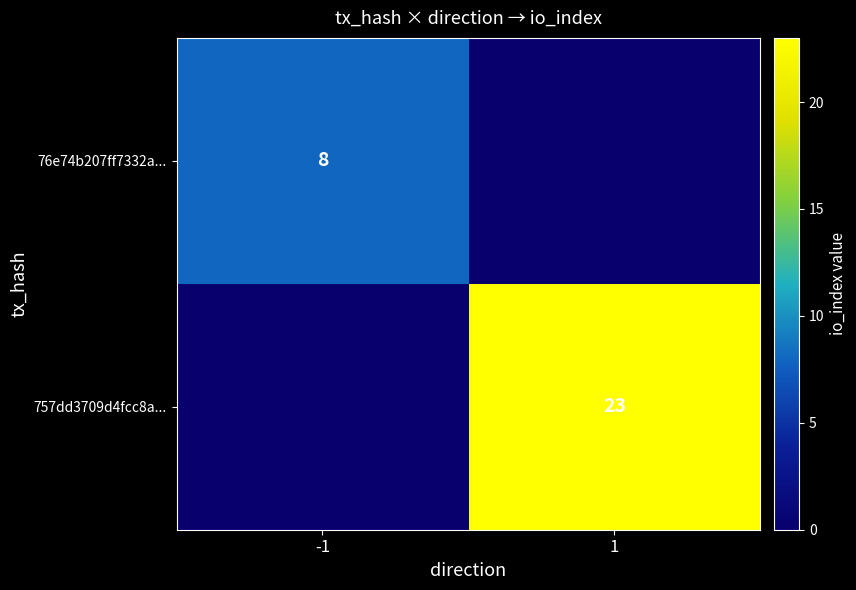

How many distinct data groups are displayed?

2